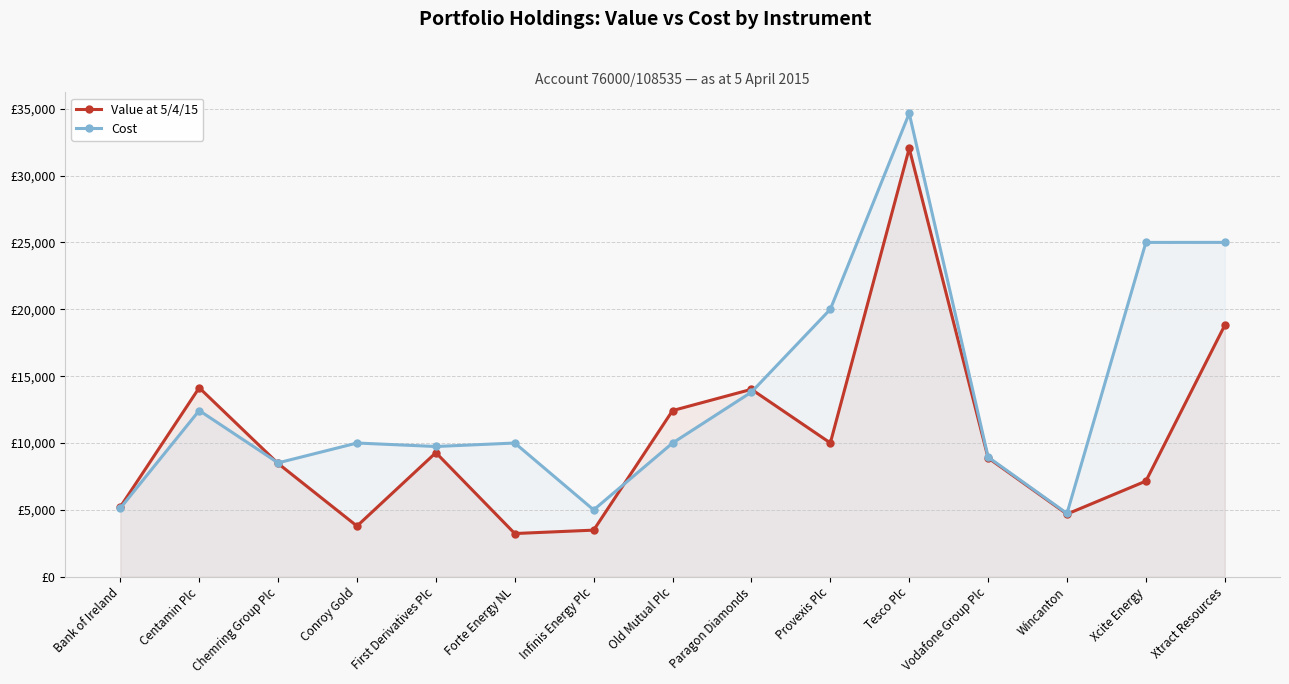

Which series has the widest spread of values?

Cost